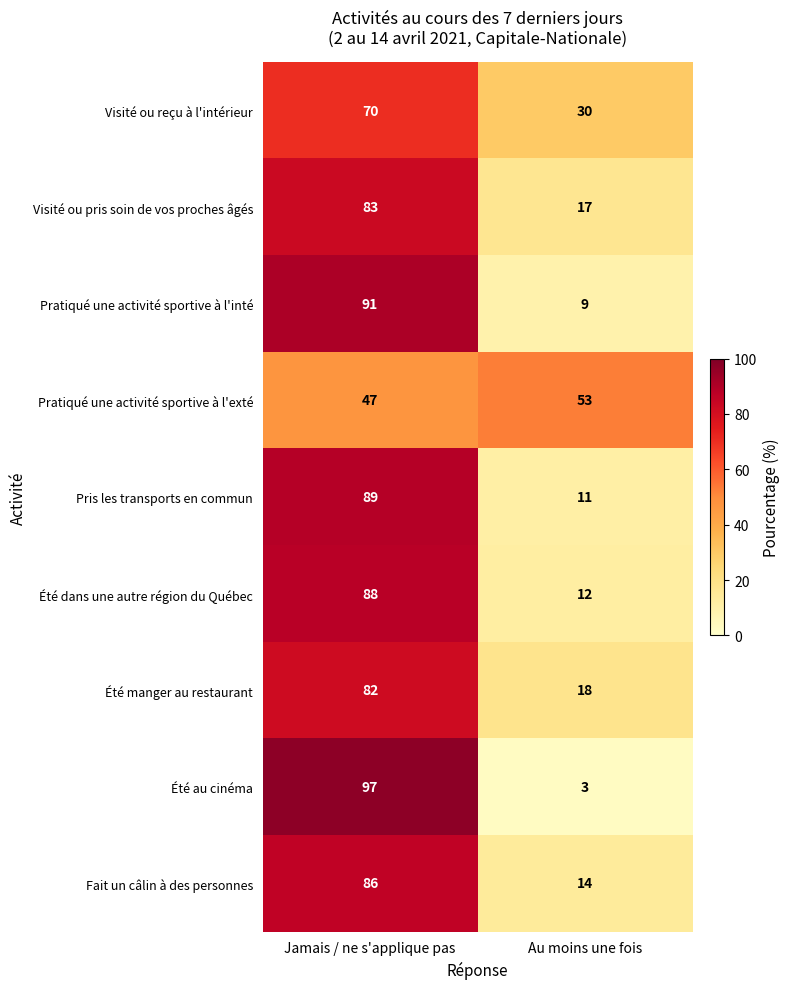

Rank the series by their maximum value, from lowest to highest.

Pratiqué une activité sportive à l'exté, Visité ou reçu à l'intérieur, Été manger au restaurant, Visité ou pris soin de vos proches âgés, Fait un câlin à des personnes, Été dans une autre région du Québec, Pris les transports en commun, Pratiqué une activité sportive à l'inté, Été au cinéma